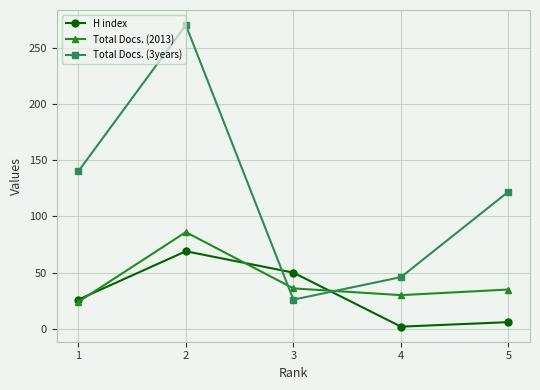

True or false: H index and Total Docs. (3years) cross at least once.

True